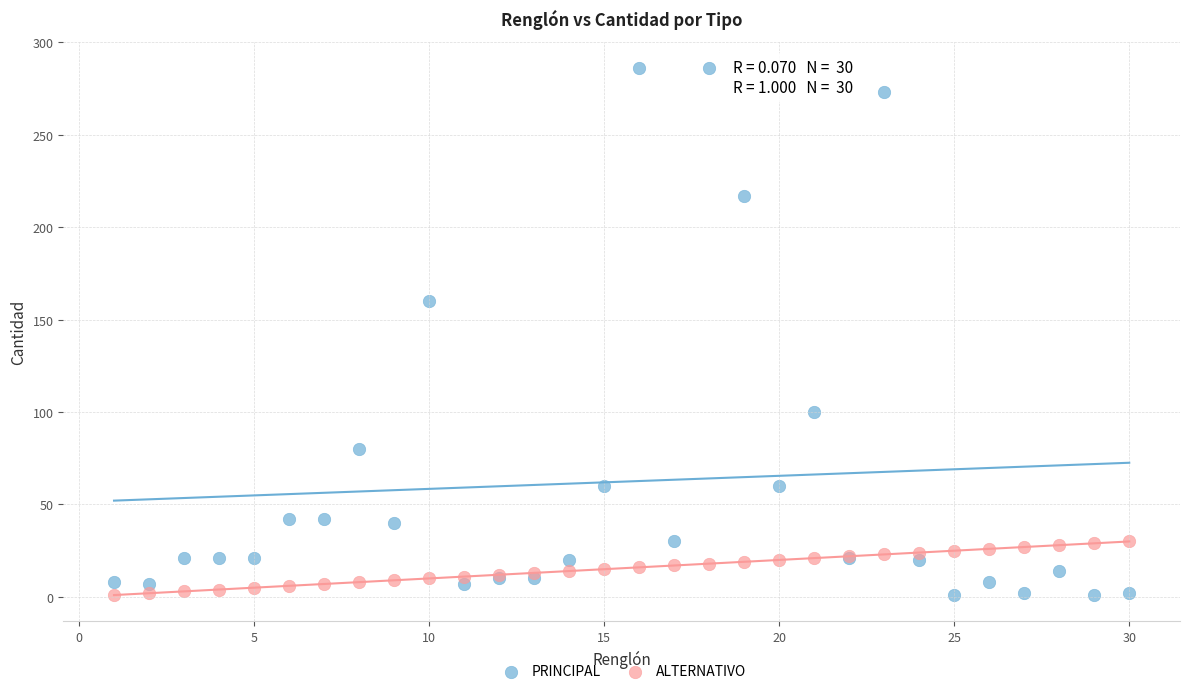

Which series has the widest spread of Y values?

PRINCIPAL